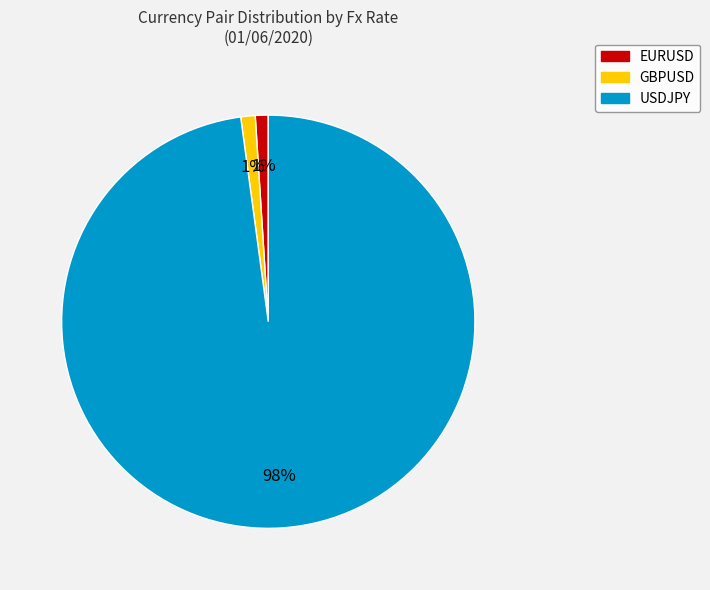

Between USDJPY and EURUSD, which is larger?

USDJPY